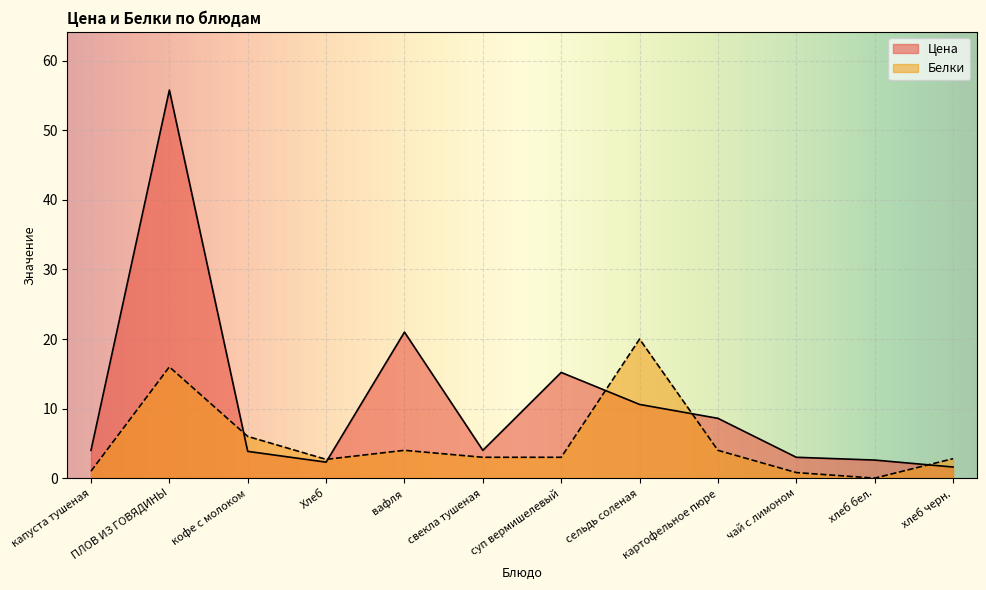

How many data points in Белки are above 3?

5